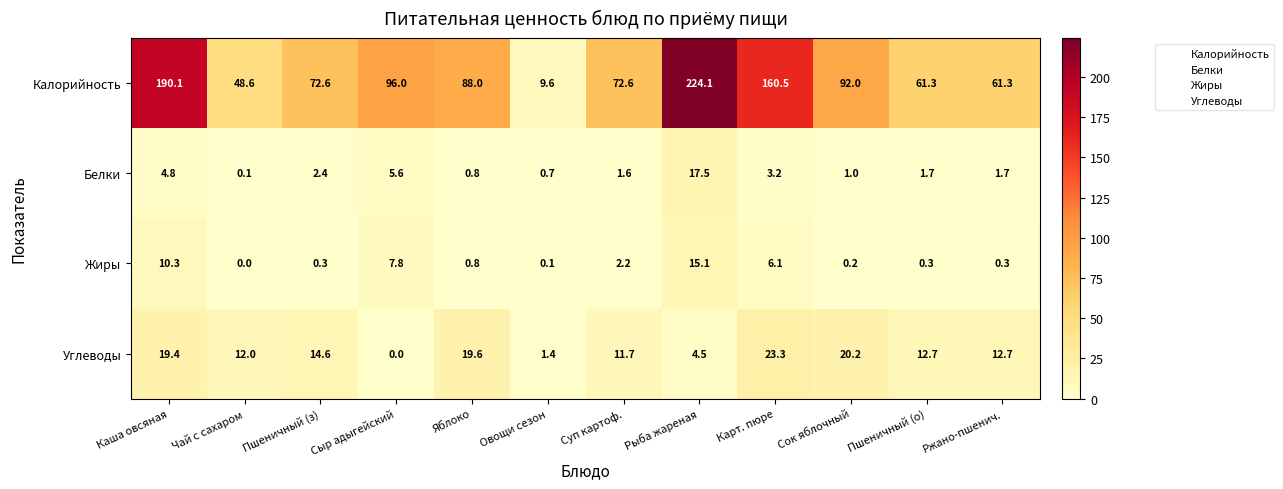

At which label does Углеводы first exceed 12?

Каша овсяная